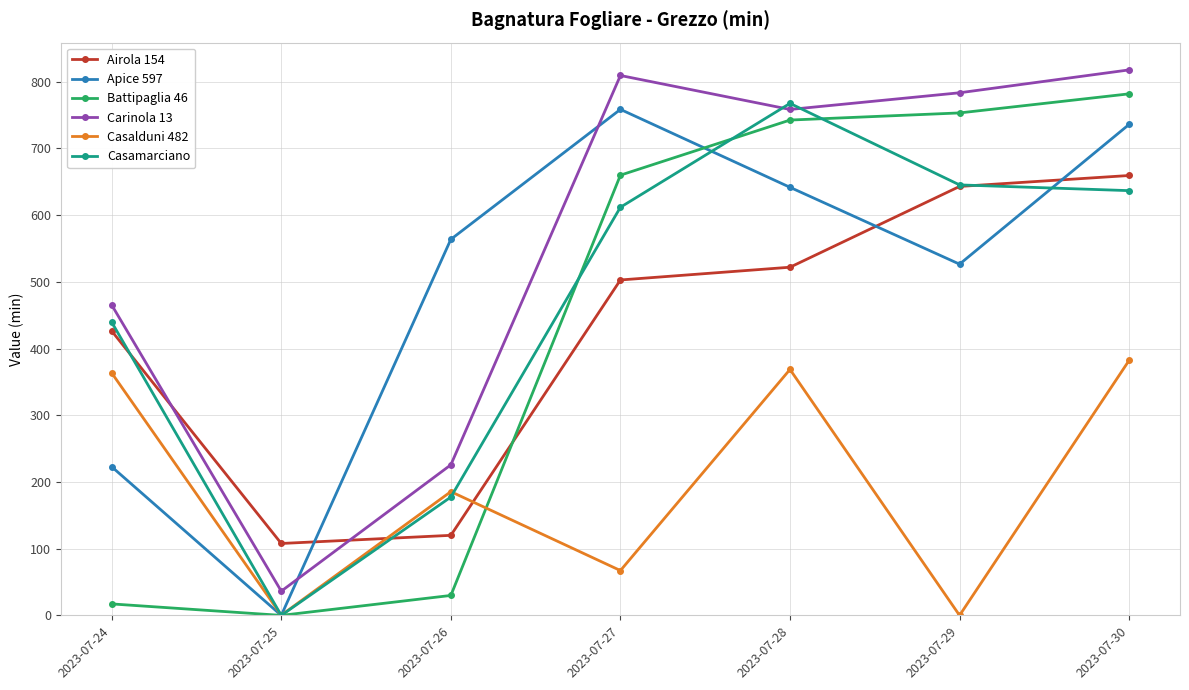

What is the greatest value displayed?

817.7